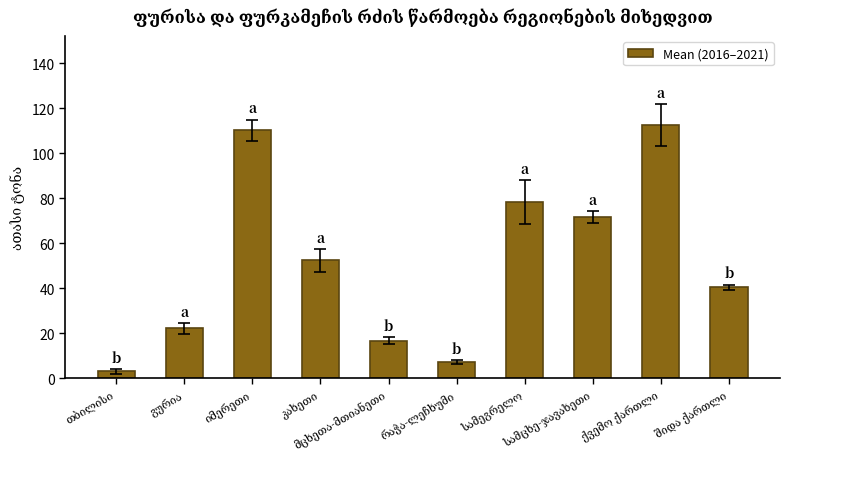

What is the minimum value shown in the chart?

3.0